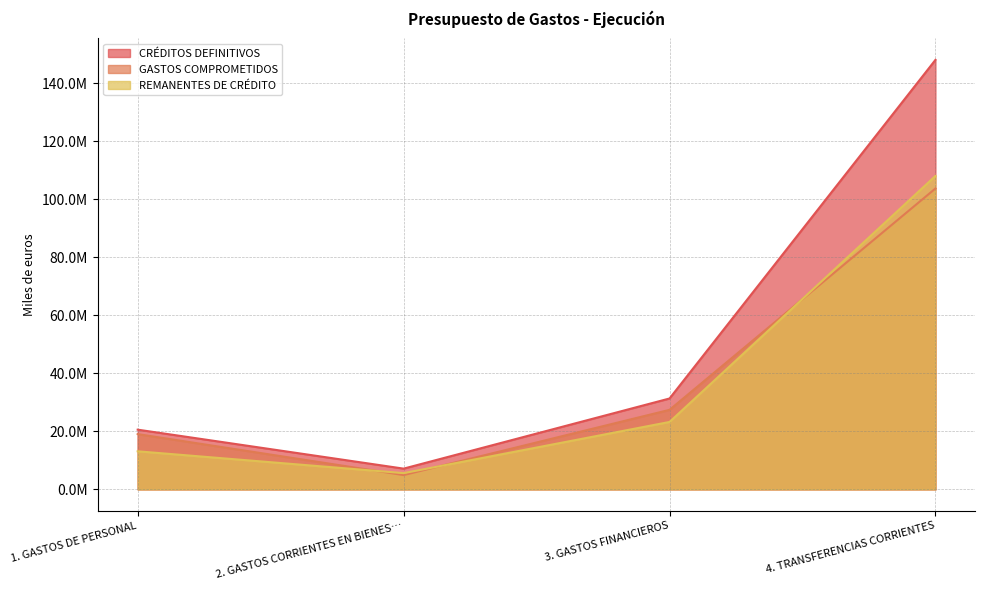

What is the highest value of the REMANENTES DE CRÉDITO series?

108058582